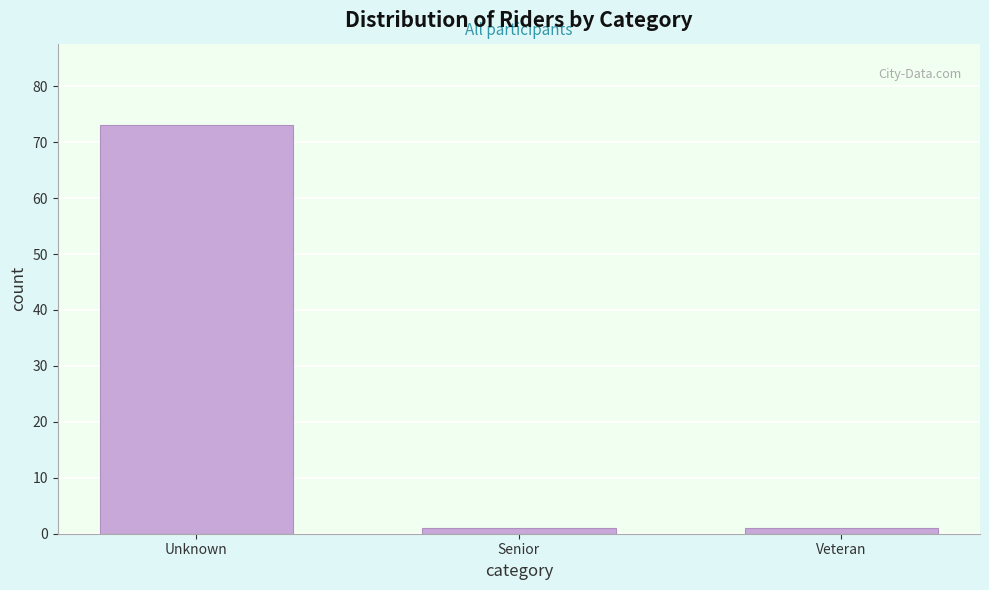

Reading right to left, what are all the values shown in this chart?

1	1	73